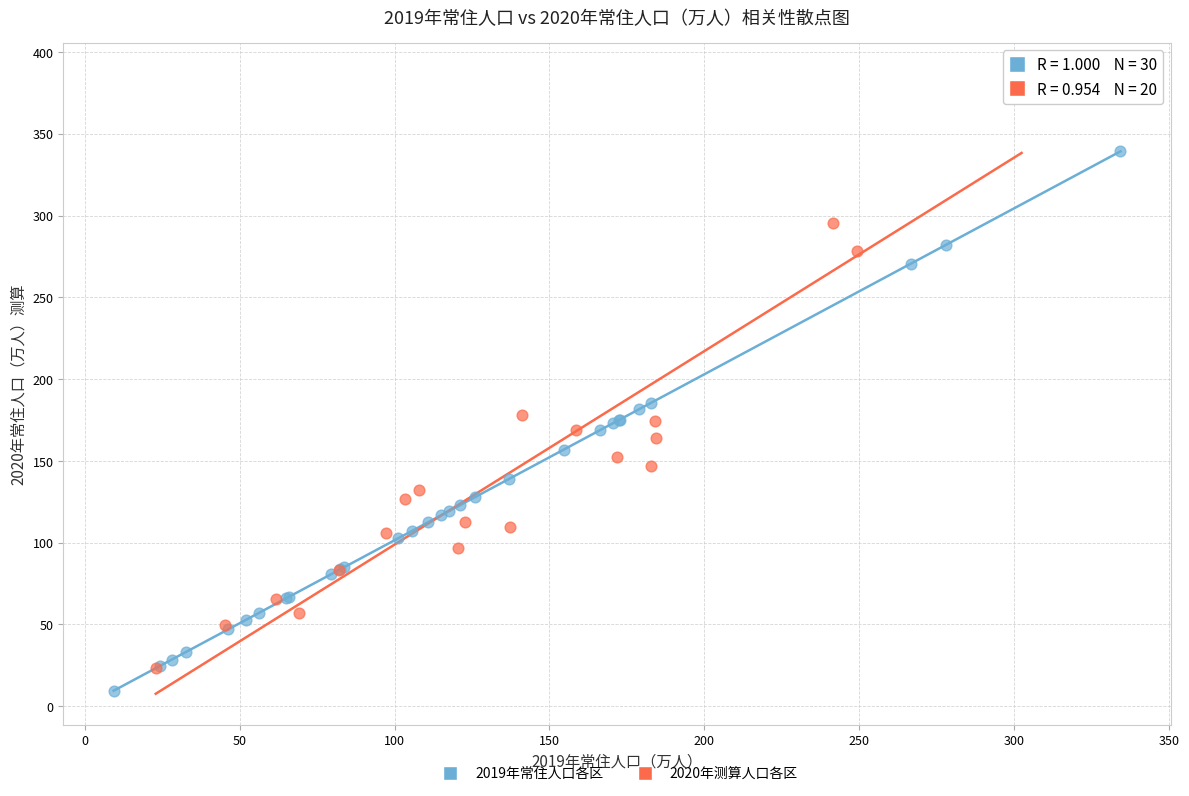

Which series contains the highest Y value?

2020年测算人口各区